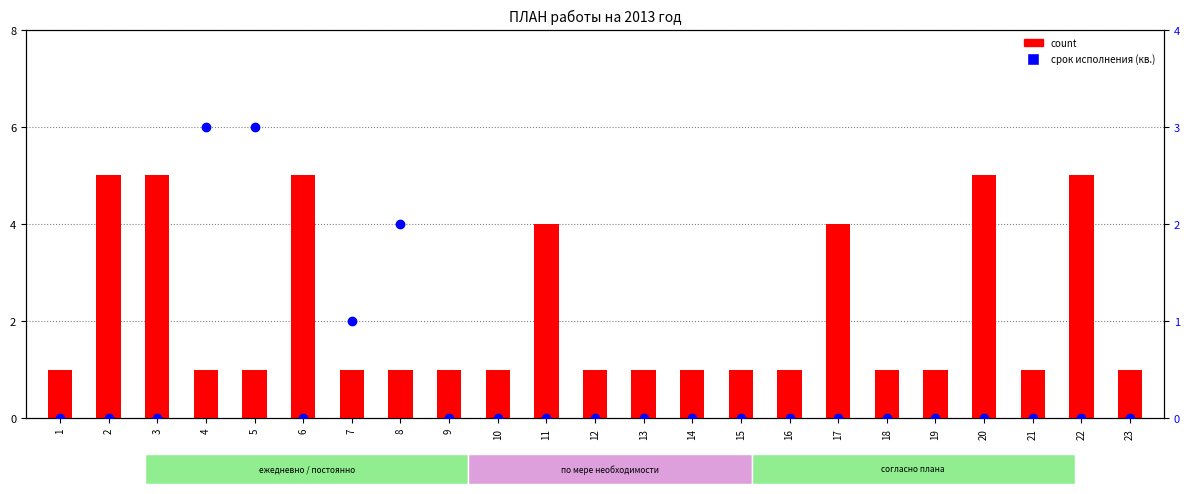

Which series reaches the maximum Y coordinate?

count